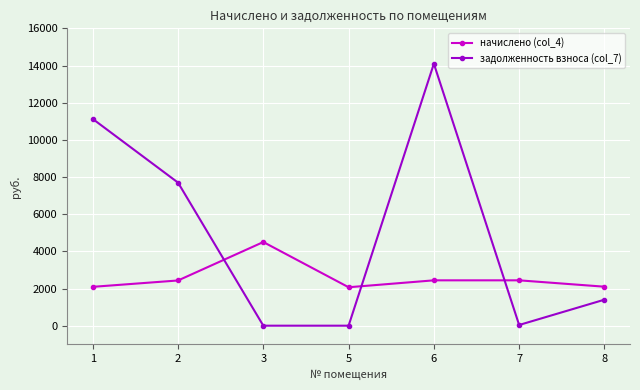

At which label is задолженность взноса (col_7) closest to 7048?

2